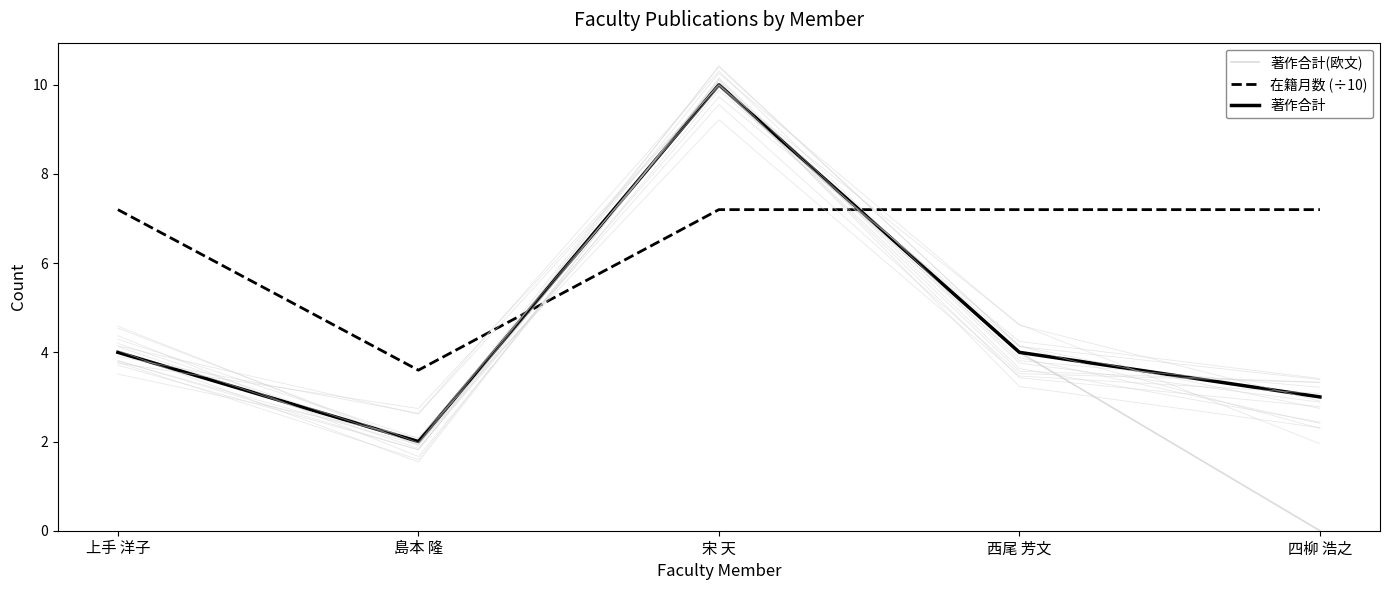

What is the value of the 在籍月数 (÷10) point at the 3rd from the left?

7.2